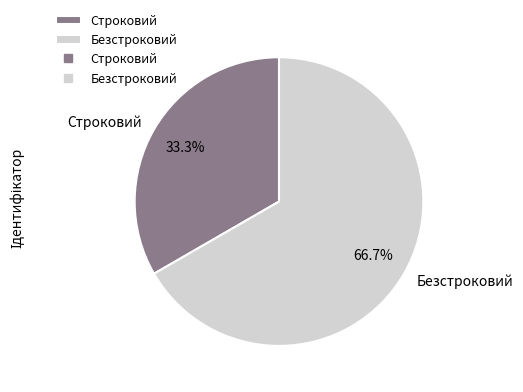

What is the total percentage of Безстроковий and Строковий?

100.0%